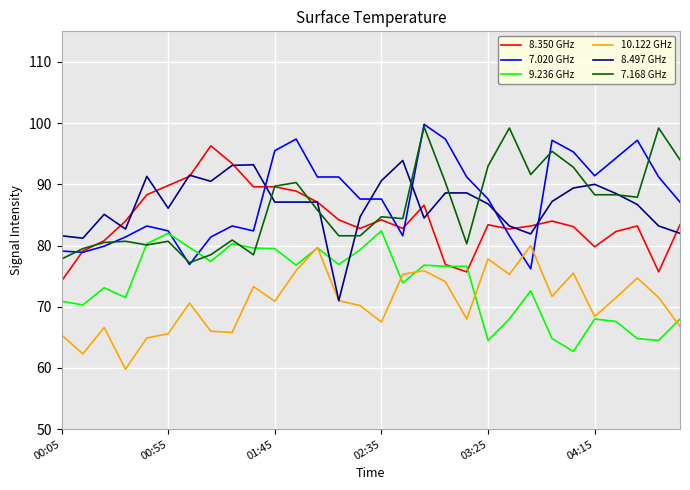

What is the minimum value for 9.236 GHz?

62.7